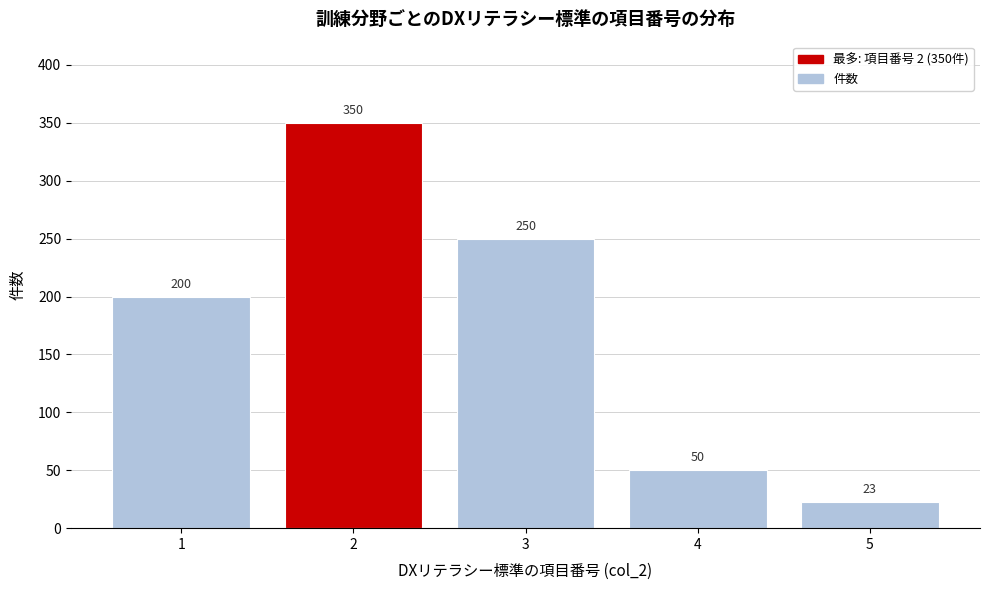

Reading right to left, what are all the values shown in this chart?

5=23	4=50	3=250	2=350	1=200